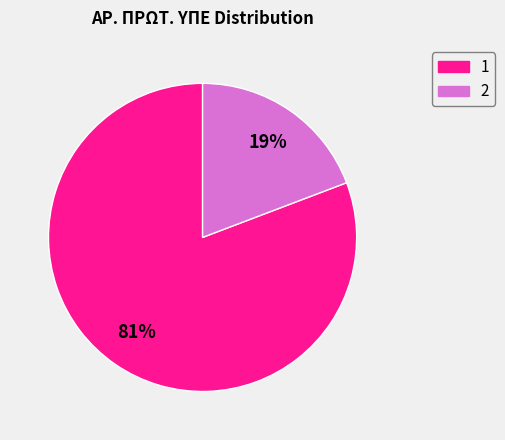

The 2 slice represents 19% of the pie. True or false?

True